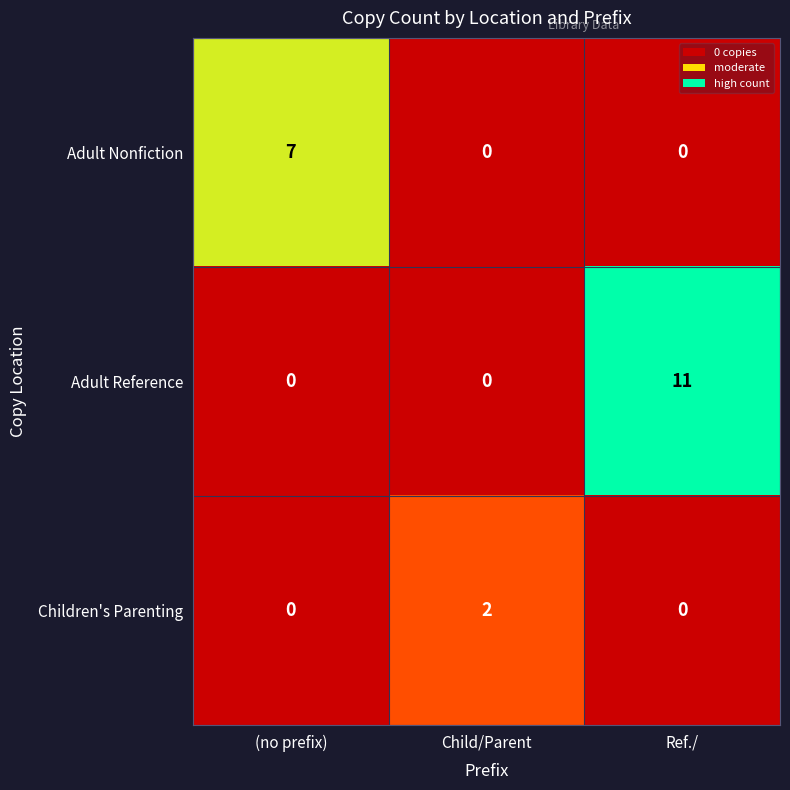

How many values in Adult Reference are above zero?

1